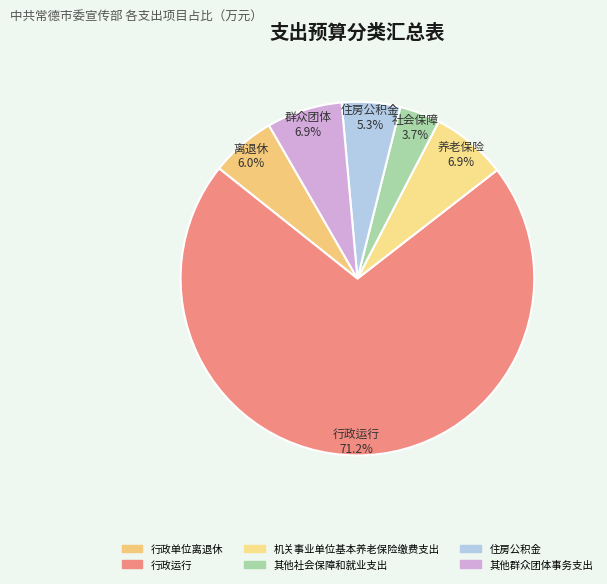

Approximately how many times larger is the value at 行政单位离退休 compared to 其他社会保障和就业支出?

1.6